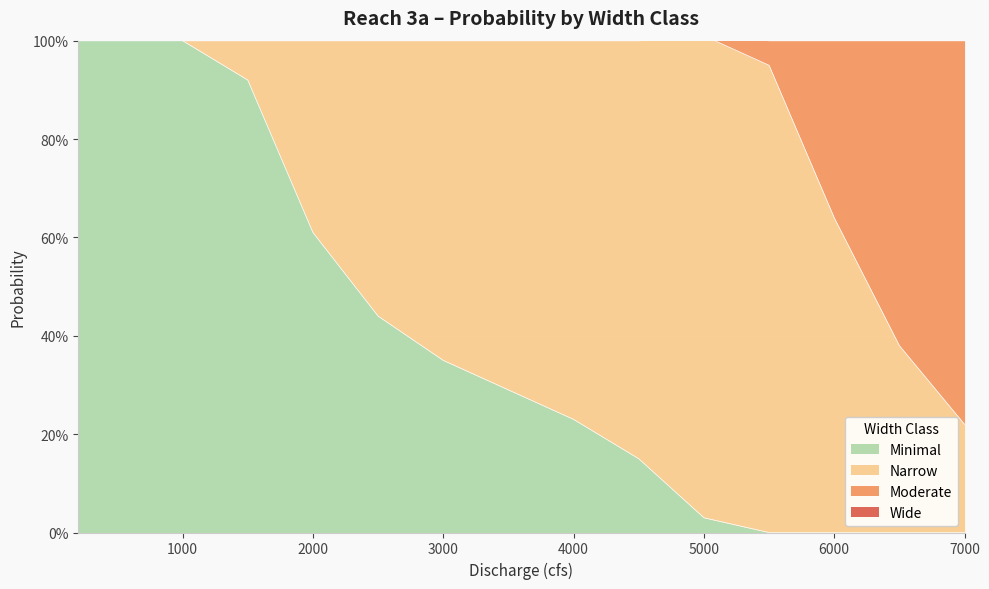

Which label corresponds to the largest value in the chart?

5000